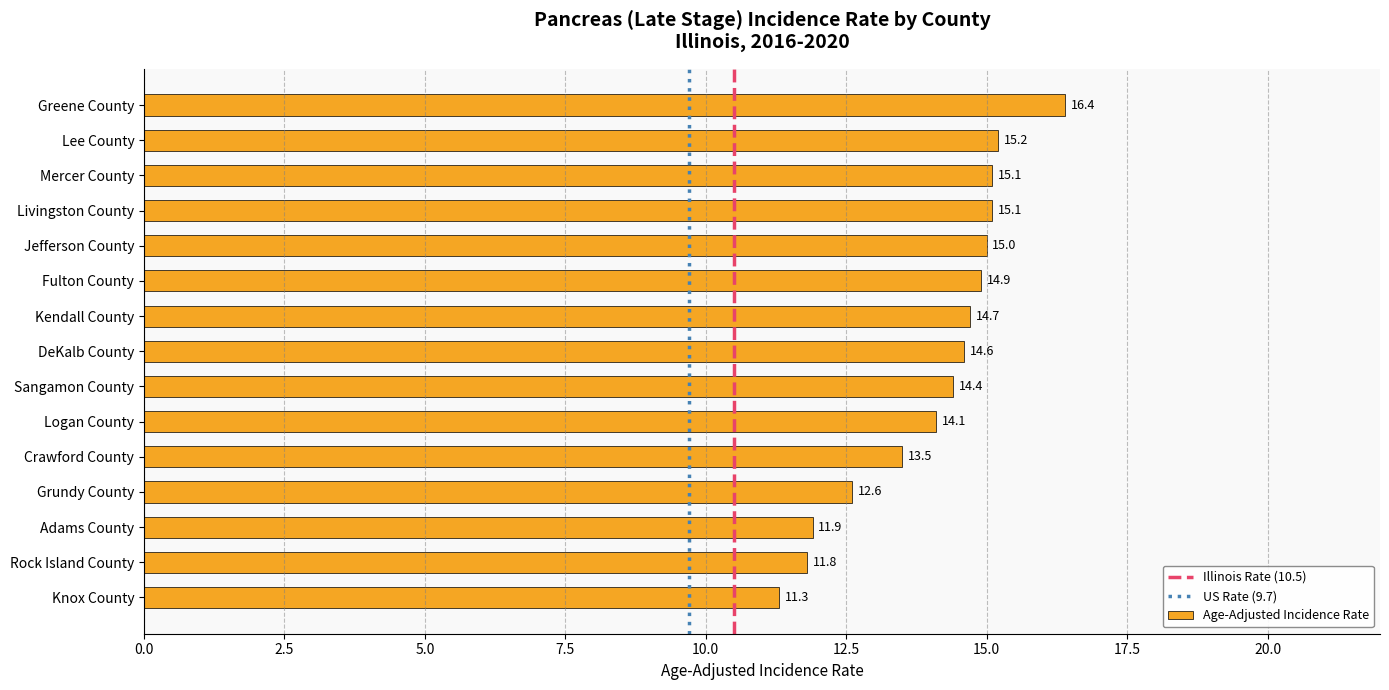

Reading top to bottom, extract all data points from this chart.

16.4	15.2	15.1	15.1	15.0	14.9	14.7	14.6	14.4	14.1	13.5	12.6	11.9	11.8	11.3